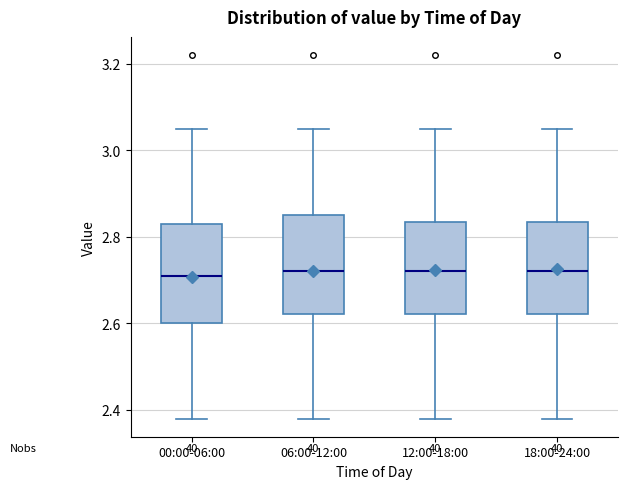

Reading left to right, transcribe this box plot: for each box, give where its median line is, the range the box spans, and where its two whiskers end, as read against the y-axis. The values are not printed on the chart, so give them approximately, as read against the axis.

00:00-06:00: median 2.72, box 2.60 to 2.84, whiskers 2.38 to 3.06
06:00-12:00: median 2.72, box 2.62 to 2.86, whiskers 2.38 to 3.06
12:00-18:00: median 2.72, box 2.62 to 2.84, whiskers 2.38 to 3.06
18:00-24:00: median 2.72, box 2.62 to 2.84, whiskers 2.38 to 3.06